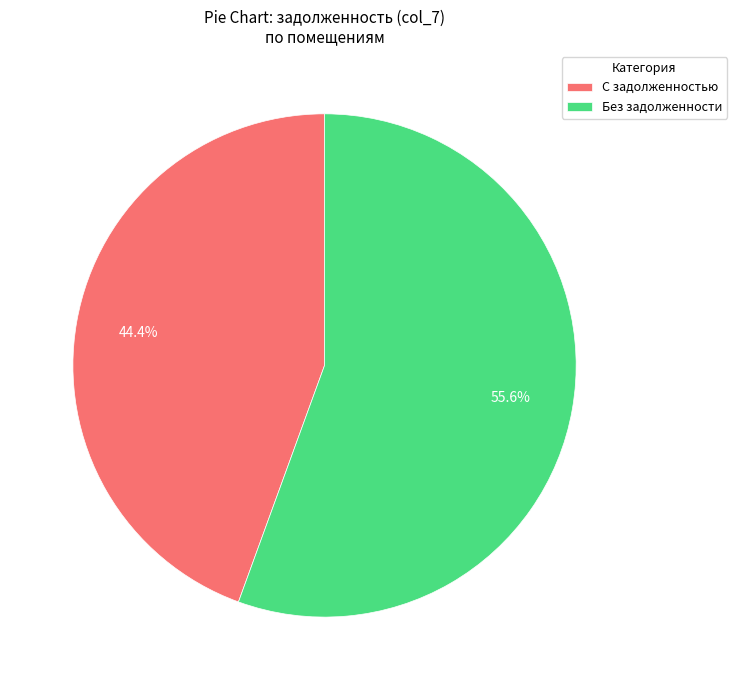

Does any single category account for the majority?

Yes